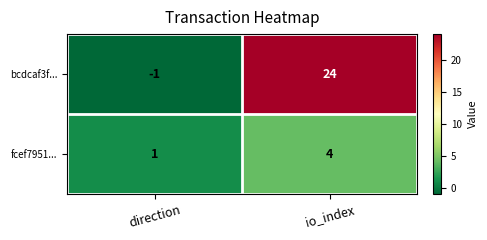

Which series changed the most between direction and io_index?

bcdcaf3f...